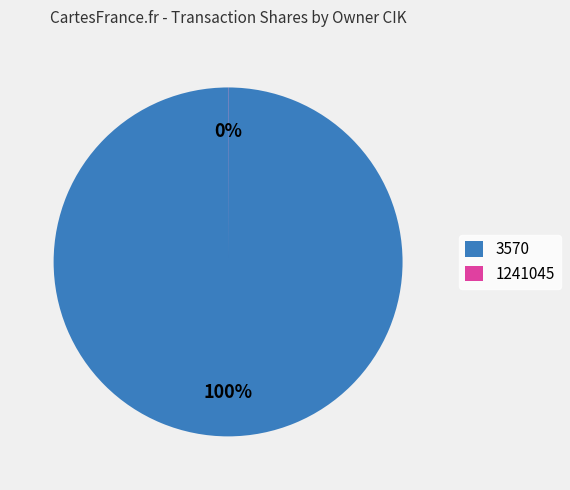

What is the majority slice?

3570